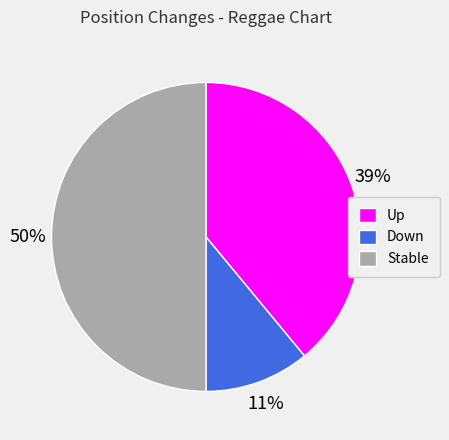

To the nearest percent, what is the difference between the largest and smallest slice percentages?

39%